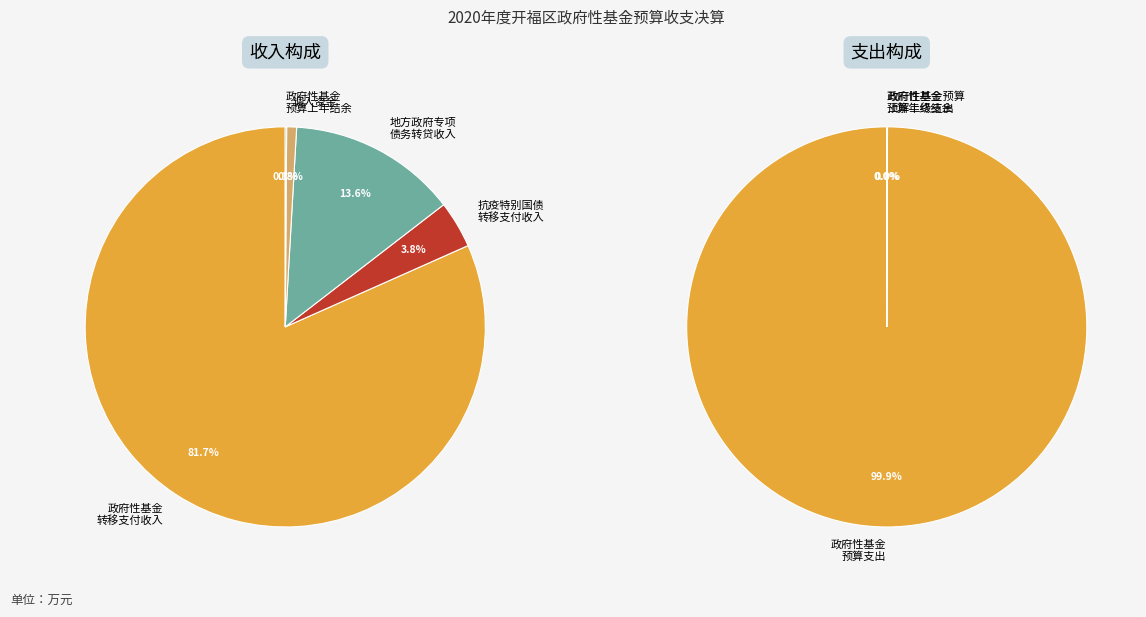

To the nearest percent, what is the difference between the largest and smallest slice percentages?

100%